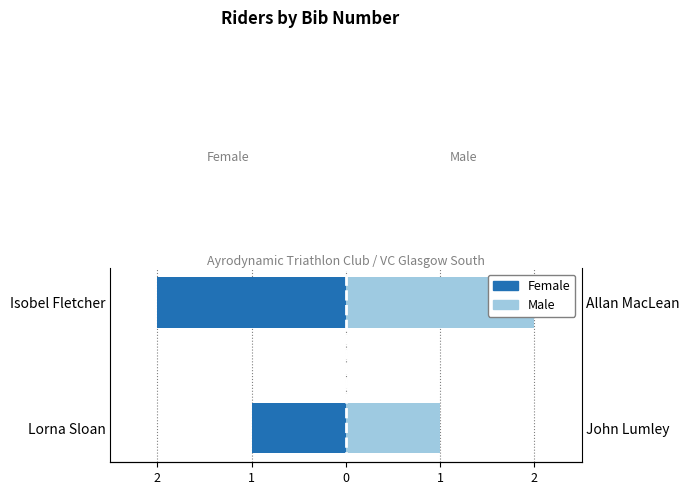

What is the sum of the Female values at Isobel Fletcher and Lorna Sloan?

-3